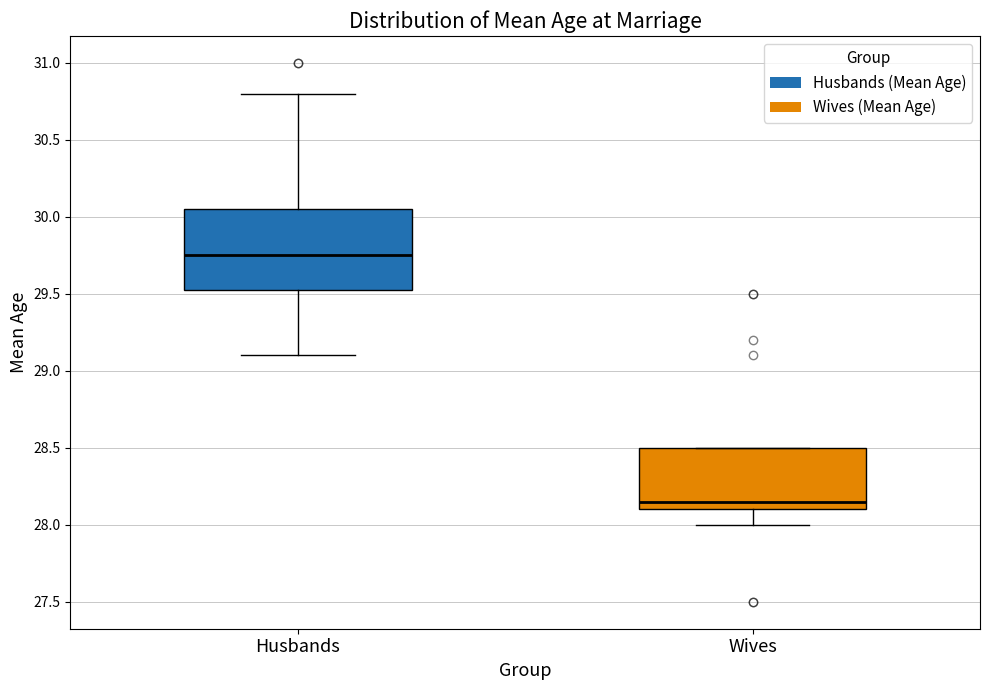

Reading left to right, read every box against the y-axis: the position of its median line, the range the box covers, and the ends of its whiskers. The values are not printed on the chart, so give them approximately, as read against the axis.

Husbands: median 29.75, box 29.55 to 30.05, whiskers 29.10 to 30.80
Wives: median 28.15, box 28.10 to 28.50, whiskers 28.00 to 28.50